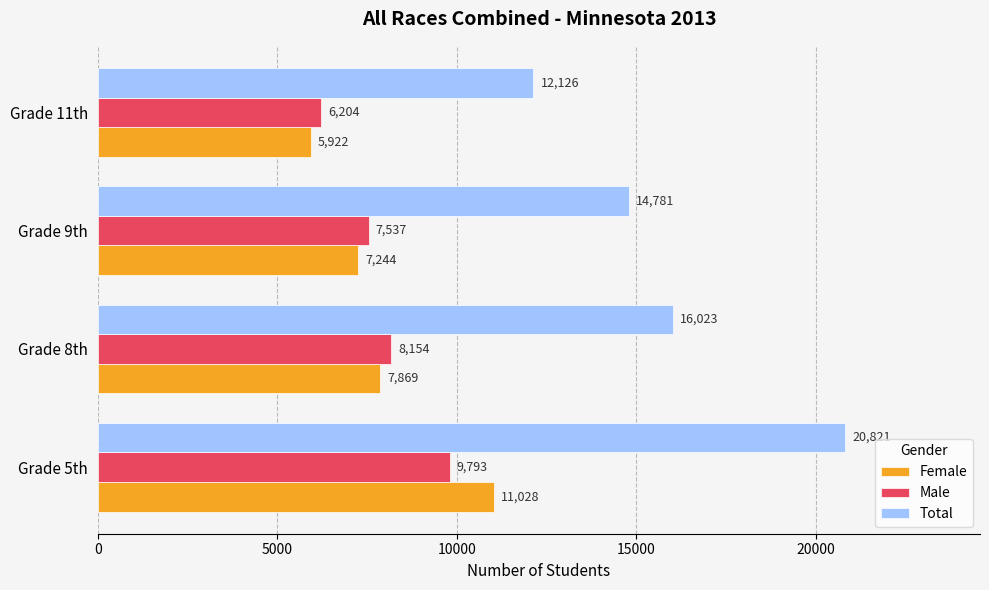

Between Grade 8th and Grade 9th, which series saw the biggest shift?

Total